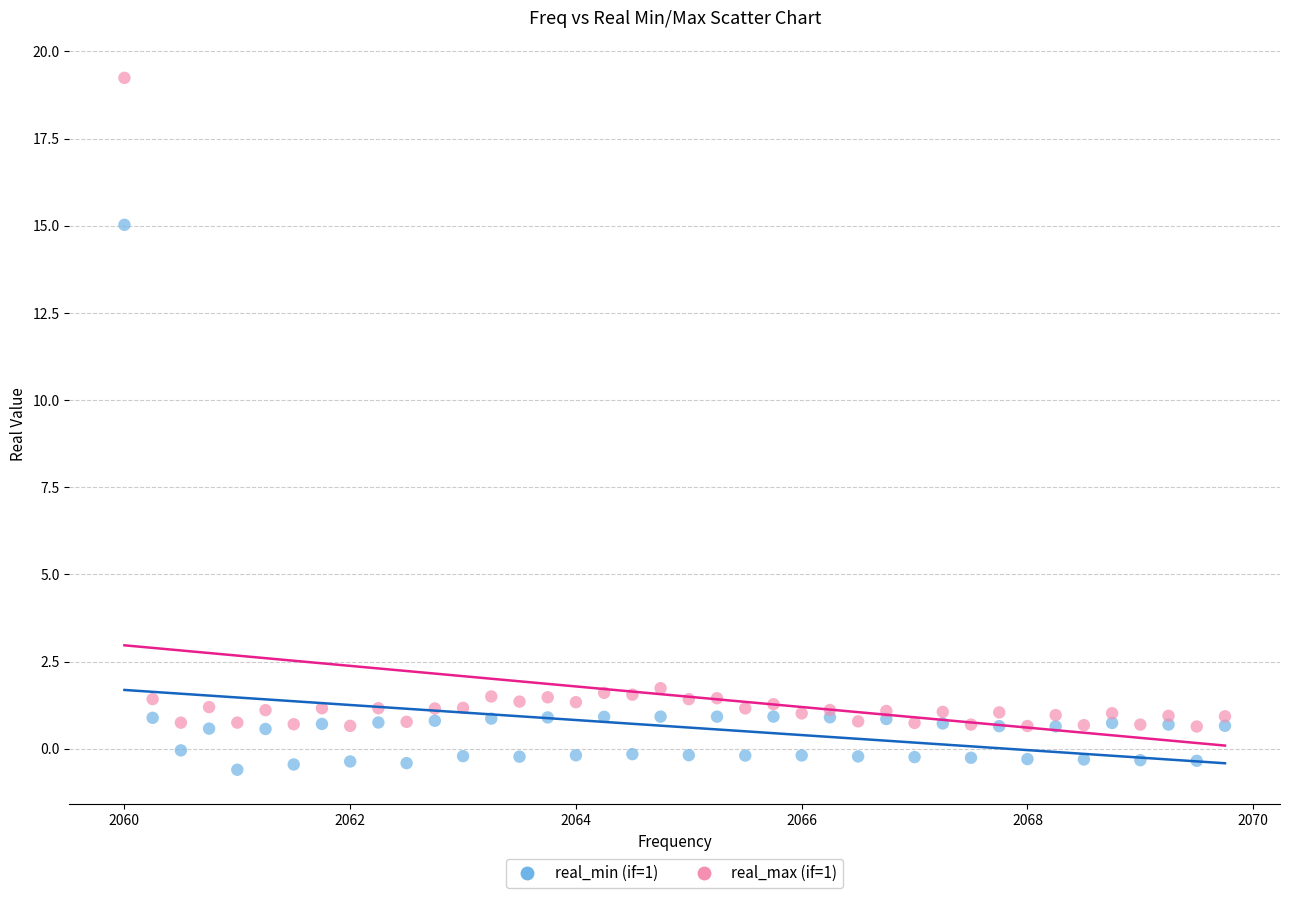

Which series has the widest spread of Y values?

real_max (if=1)